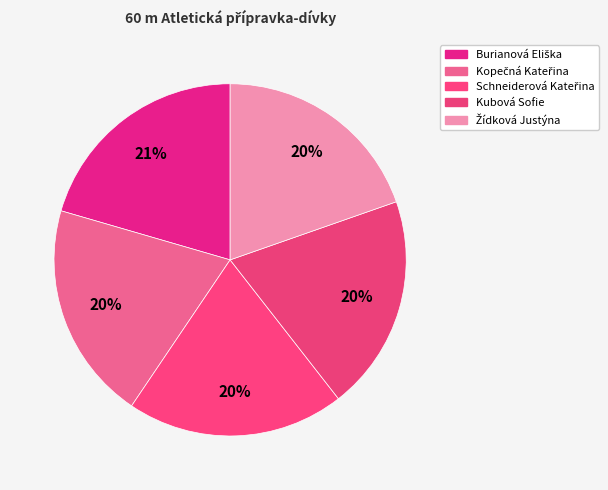

How many slices are in this pie chart?

5